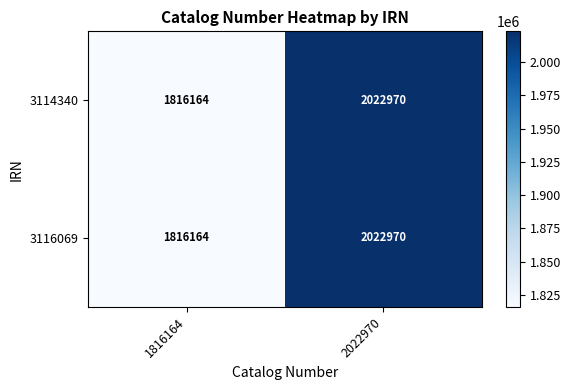

Reading left to right, extract all data points from this chart.

3114340: 1816164=1816164	2022970=2022970
3116069: 1816164=1816164	2022970=2022970